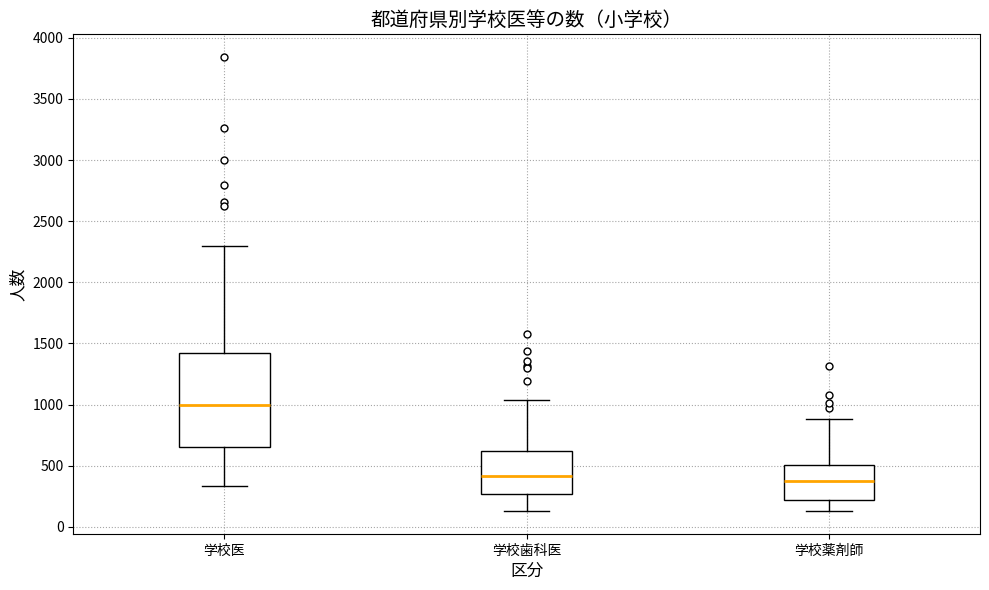

Reading left to right, transcribe this box plot: for each box, give where its median line is, the range the box spans, and where its two whiskers end, as read against the y-axis. The values are not printed on the chart, so give them approximately, as read against the axis.

学校医: median 1000, box 650 to 1450, whiskers 350 to 2300
学校歯科医: median 400, box 250 to 600, whiskers 150 to 1050
学校薬剤師: median 350, box 200 to 500, whiskers 150 to 900